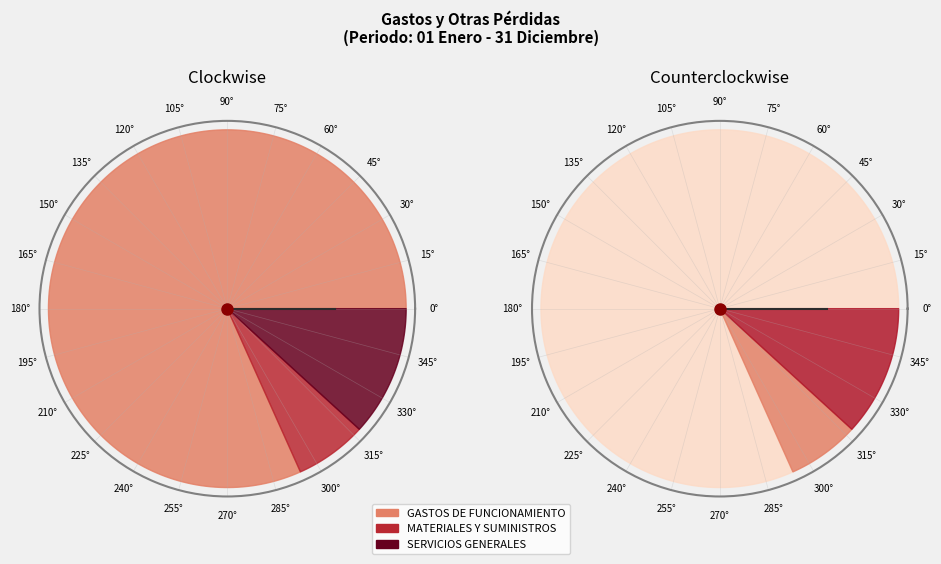

The GASTOS DE FUNCIONAMIENTO slice represents 82% of the pie. True or false?

True